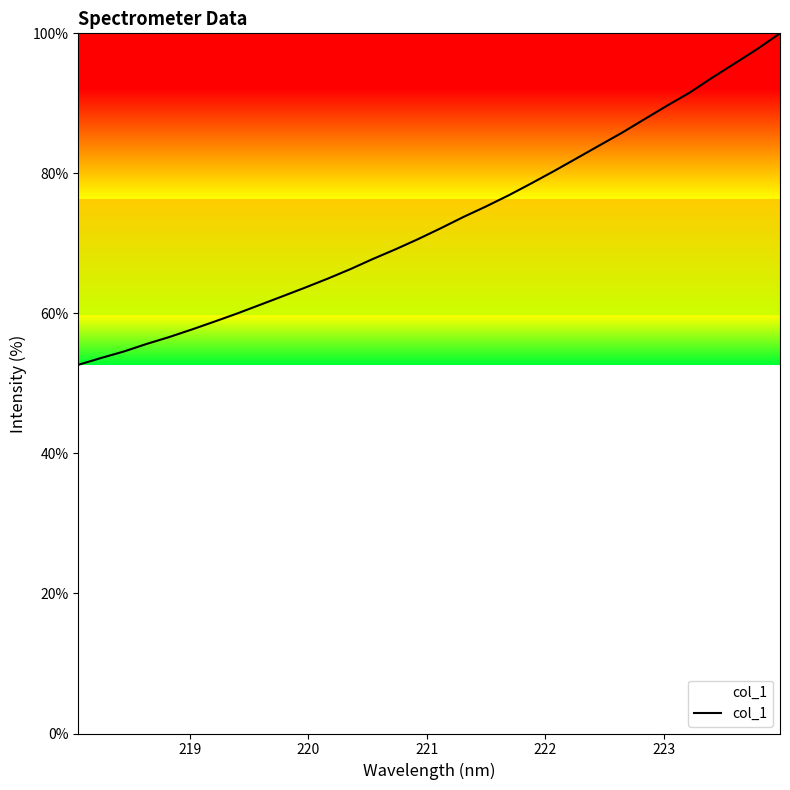

What is the maximum value shown in the chart?

100.0